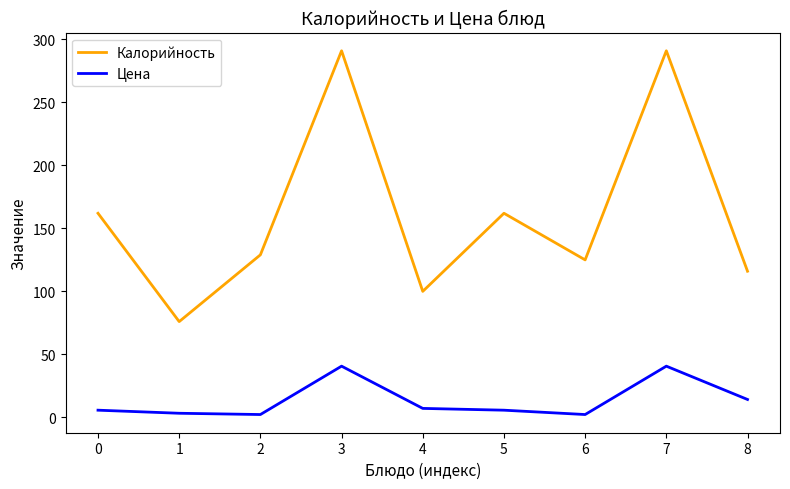

At 5, list the series in order from largest to smallest.

Калорийность, Цена